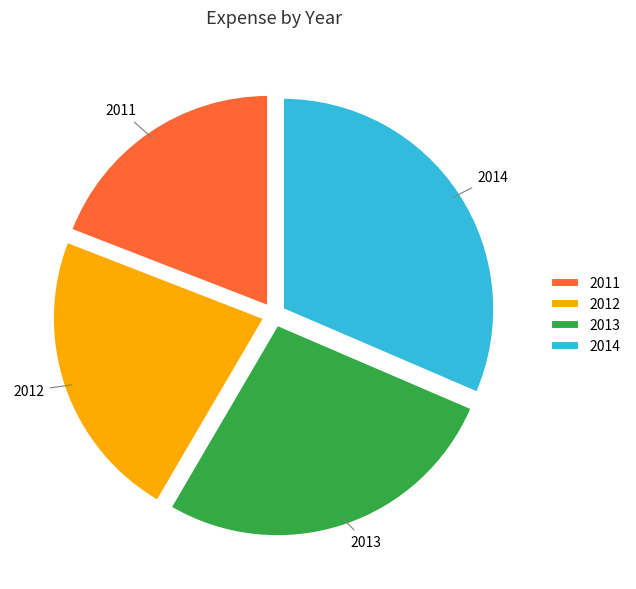

The 2011 slice represents 19% of the pie. True or false?

True